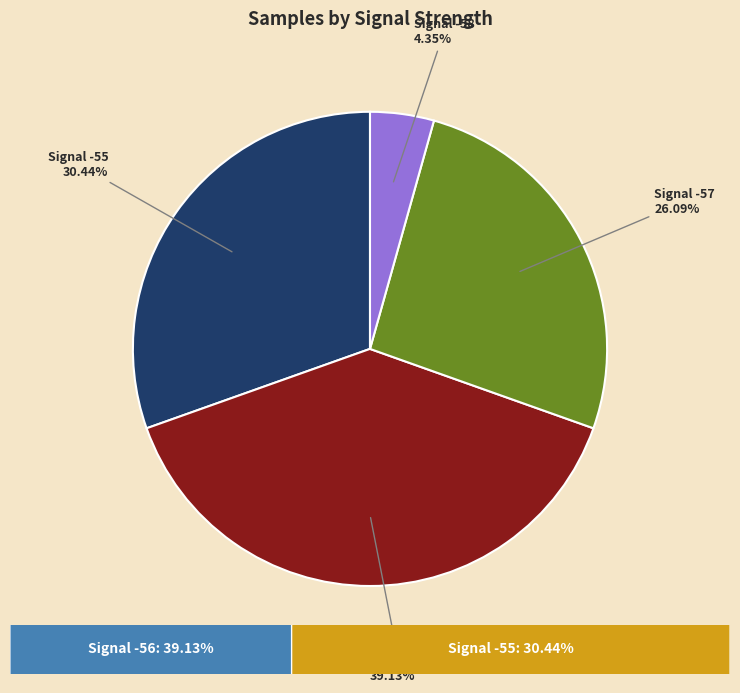

Is there any slice that represents more than half of the pie?

No